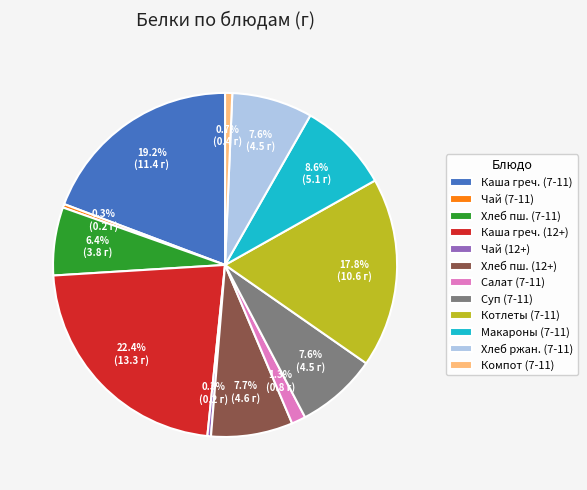

Is there any slice that represents more than half of the pie?

No